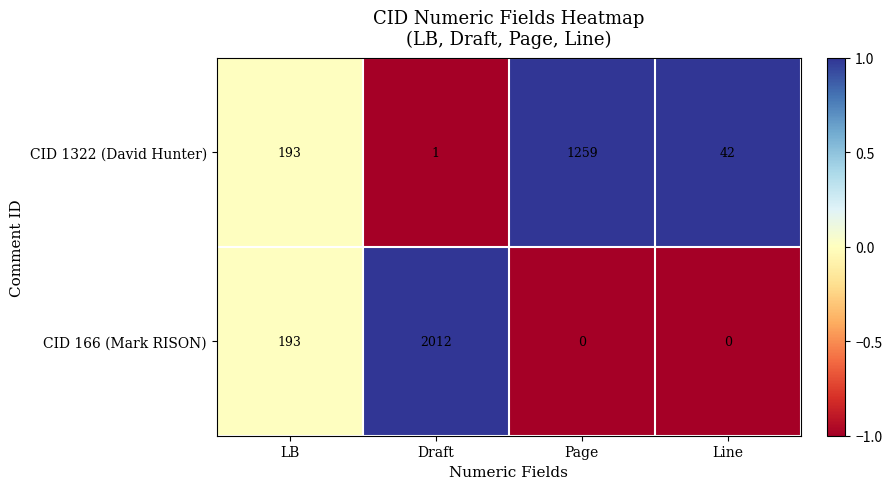

What is the difference between the CID 166 (Mark RISON) values at Draft and Page?

2012